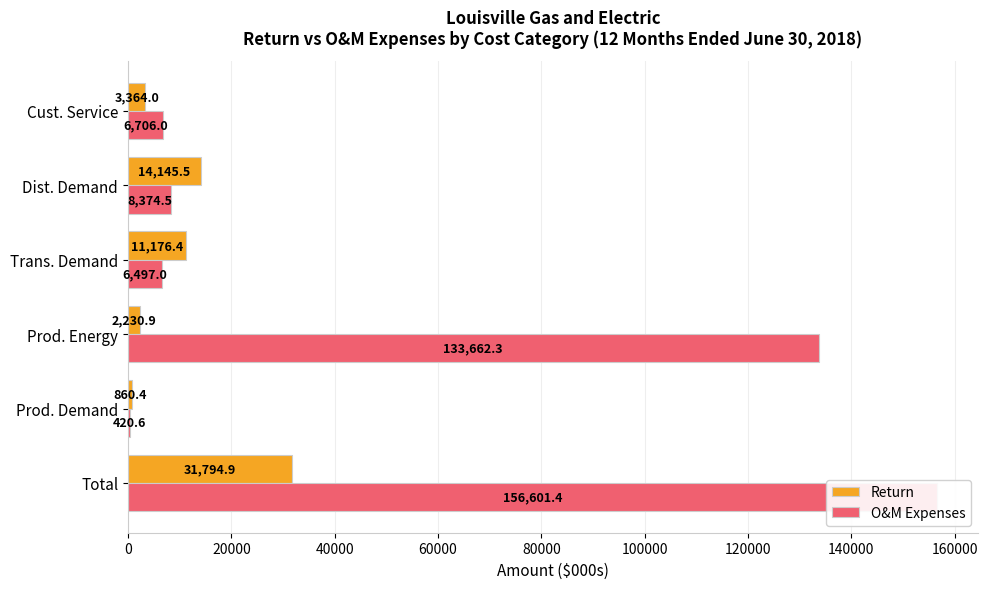

Which has a higher value, Trans. Demand or Prod. Demand?

Trans. Demand